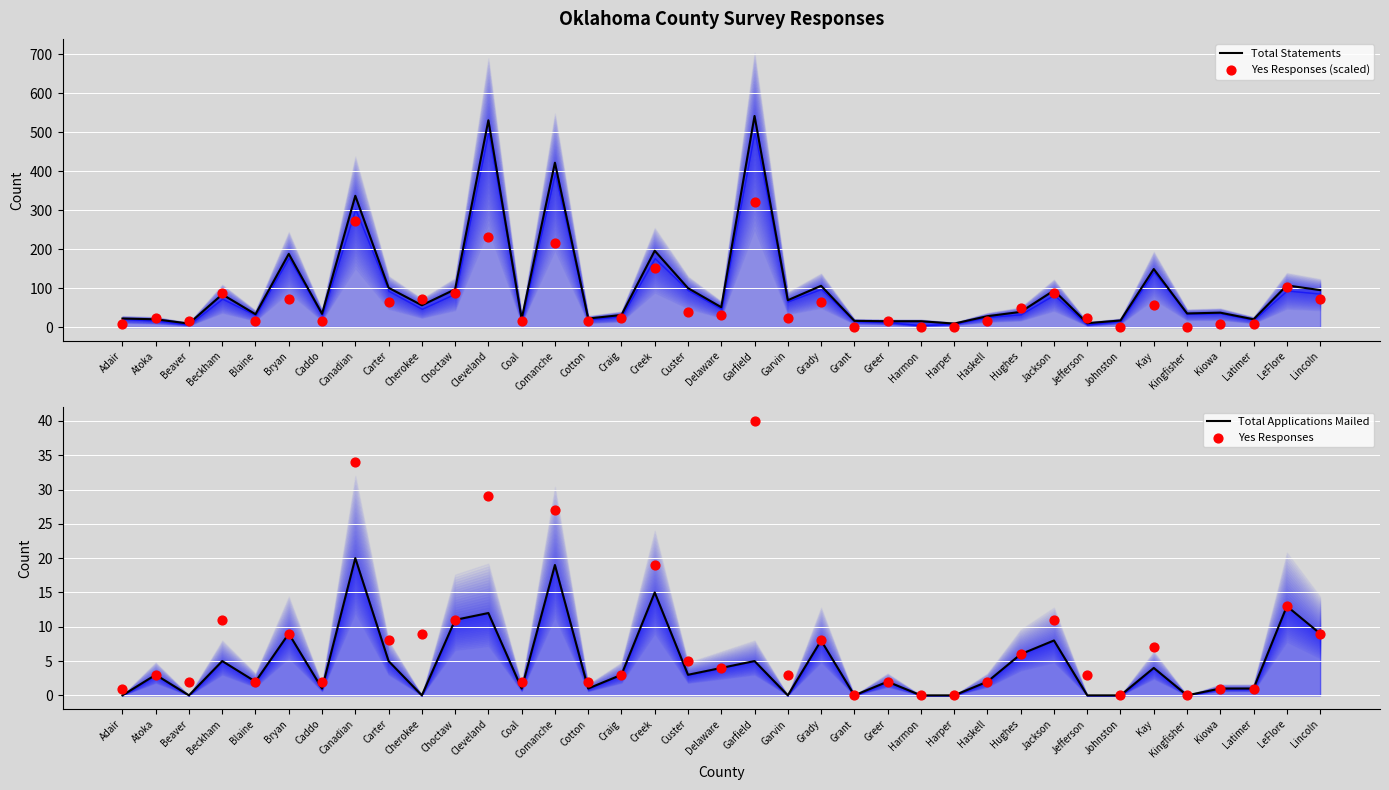

Which series reaches the maximum Y coordinate?

Total Statements